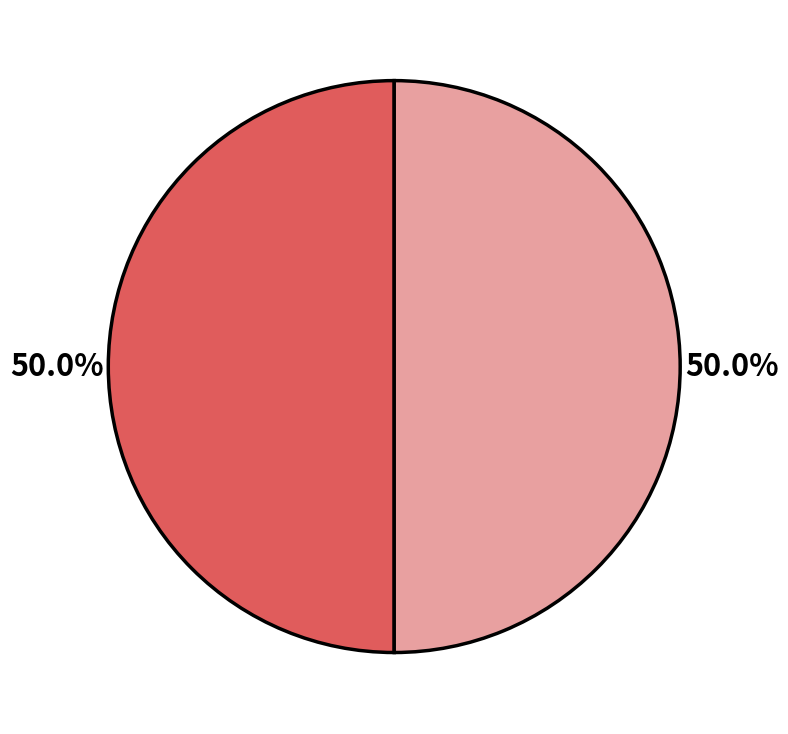

Count the number of slices in the pie.

2